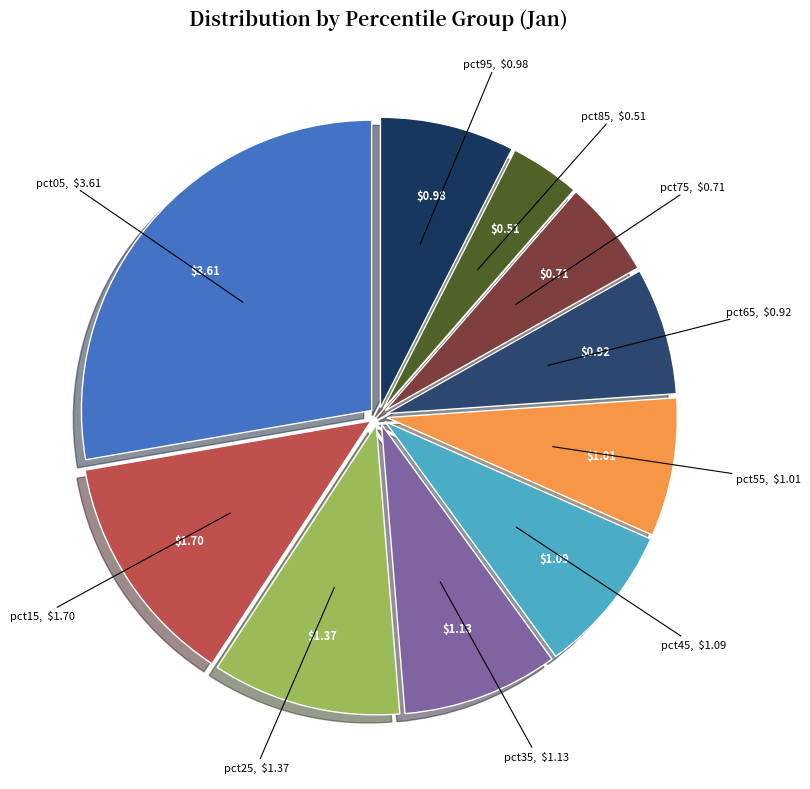

How many segments does this pie chart have?

10